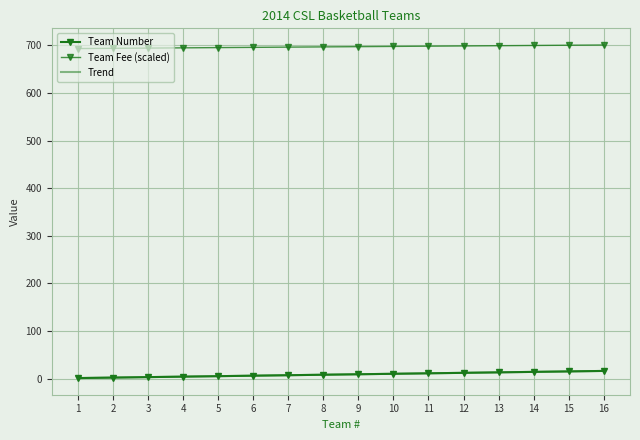

What is the value of the Team Fee (scaled) point at the 15th from the left?

700.5